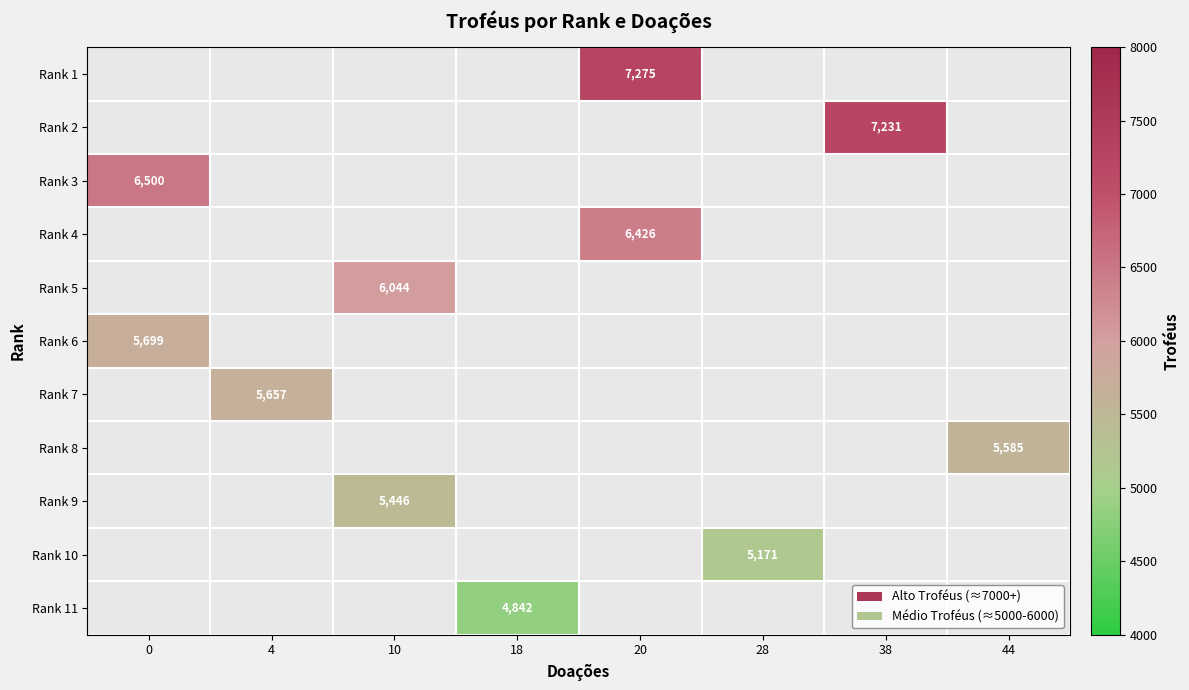

The value of Rank 7 at 4 is 1895. True or false?

False